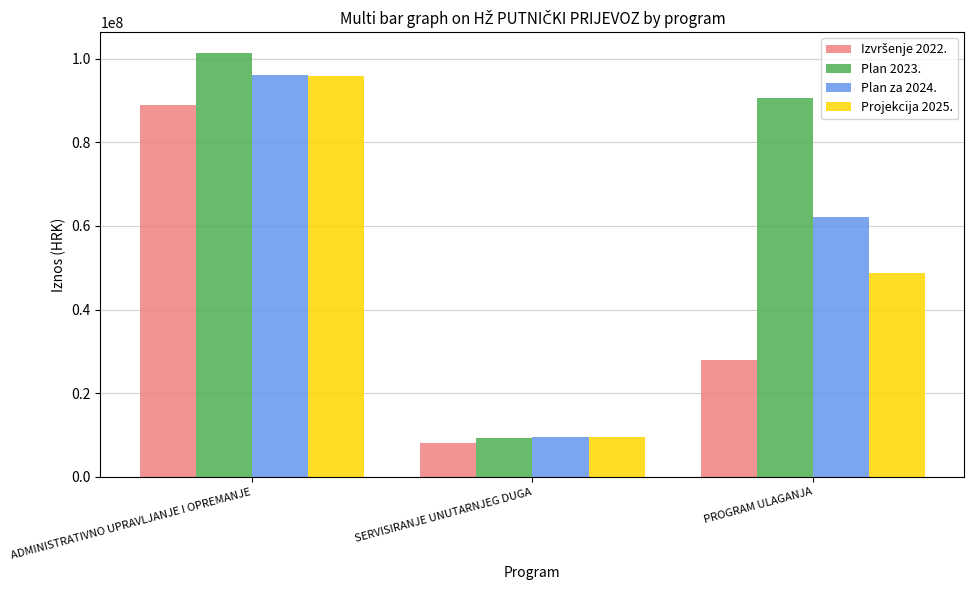

What position from the left is SERVISIRANJE UNUTARNJEG DUGA?

2